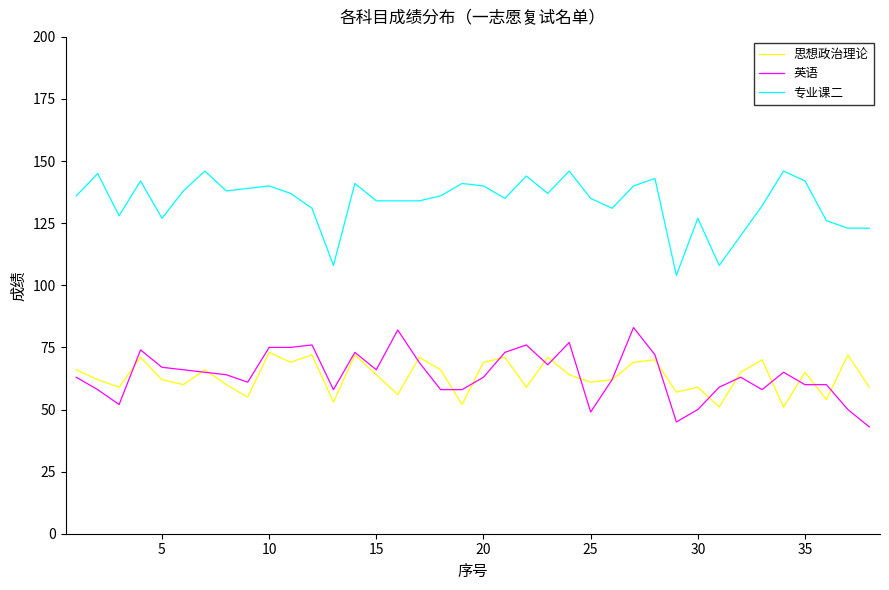

What is the smallest value displayed?

43